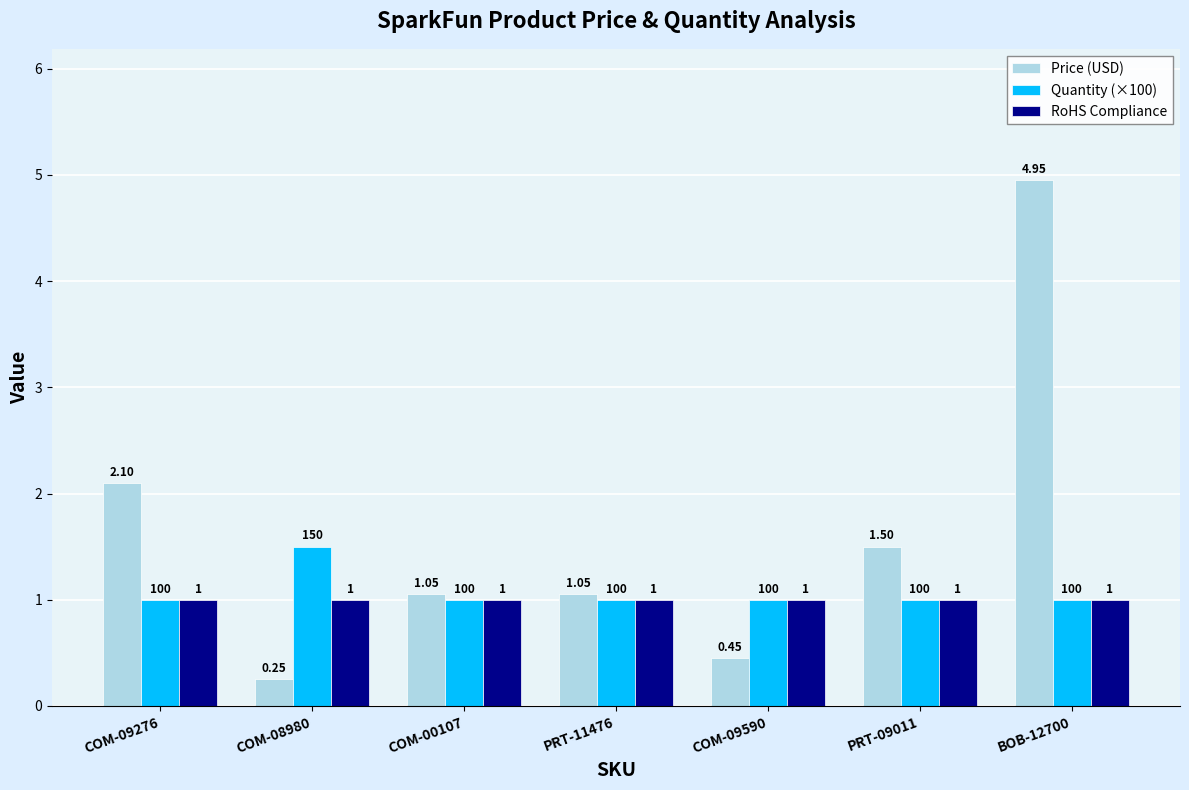

Between COM-09276 and COM-08980, which series saw the biggest shift?

Price (USD)